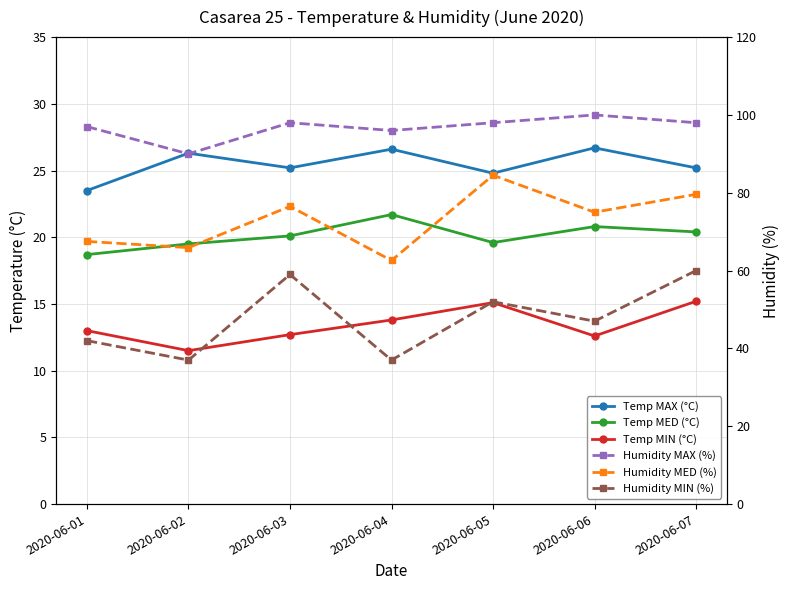

At which label does Humidity MAX (%) first exceed 98?

2020-06-06